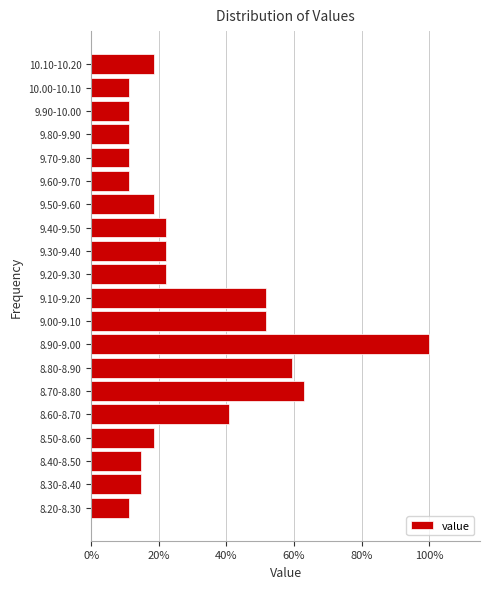

Does the chart contain any negative values?

No